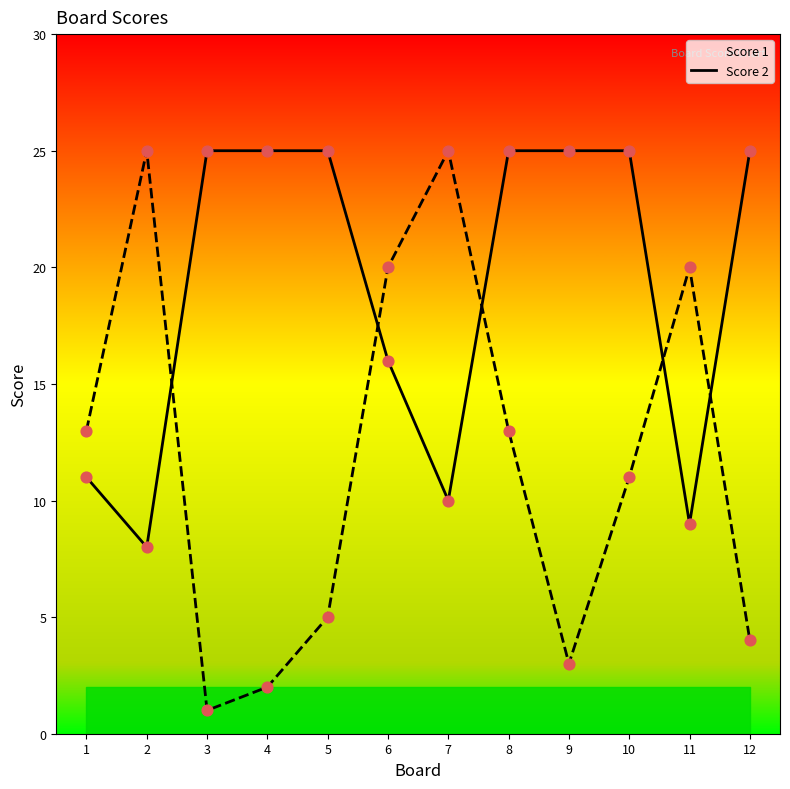

At how many categories does at least one series exceed 10?

12